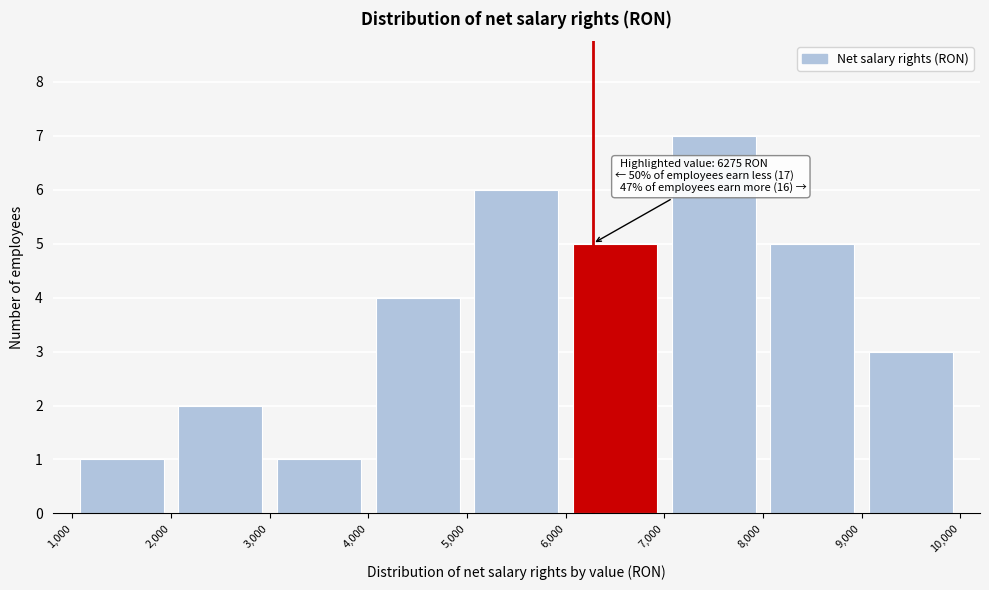

Over which range of the x-axis is the bar tallest?

7,000 to 8,000